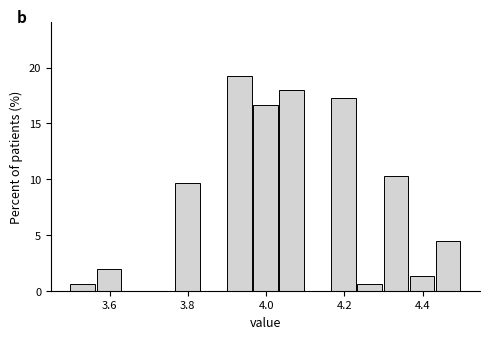

Read against the x-axis, roughly where is the centre of the tallest bar?

3.94